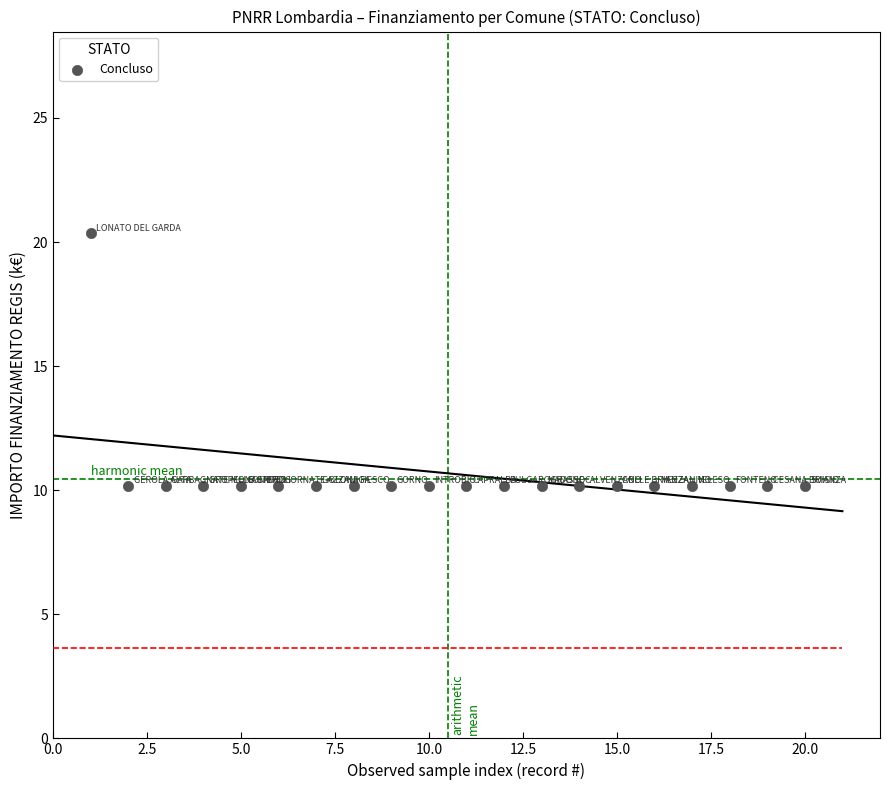

What is the range of Y values (max minus min)?

10.2